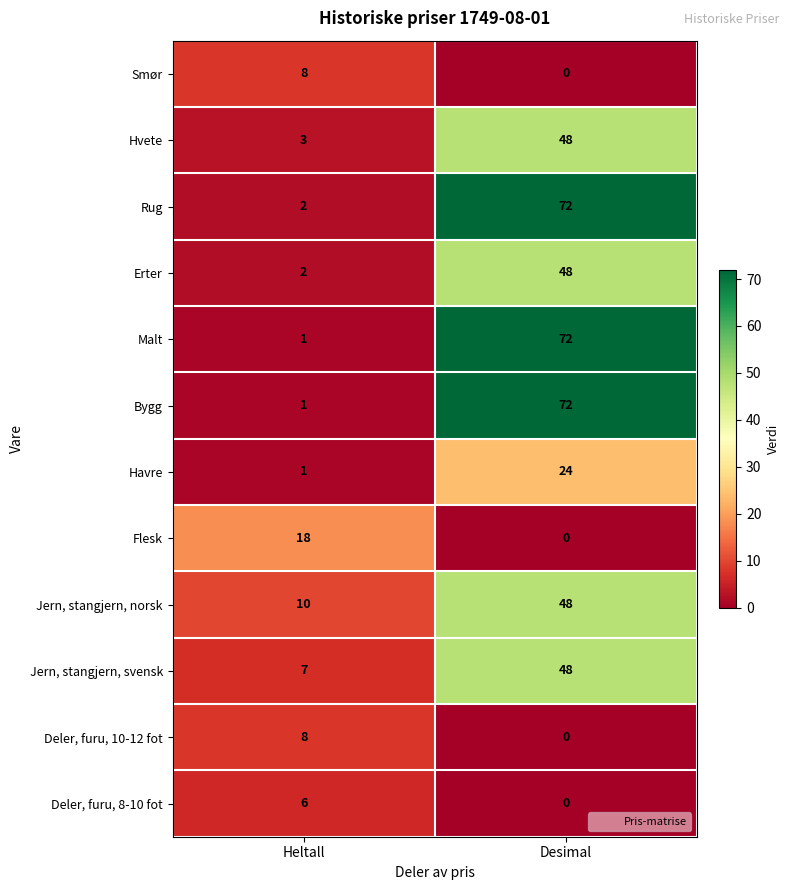

The Hvete series shows 3 at Heltall. True or false?

True